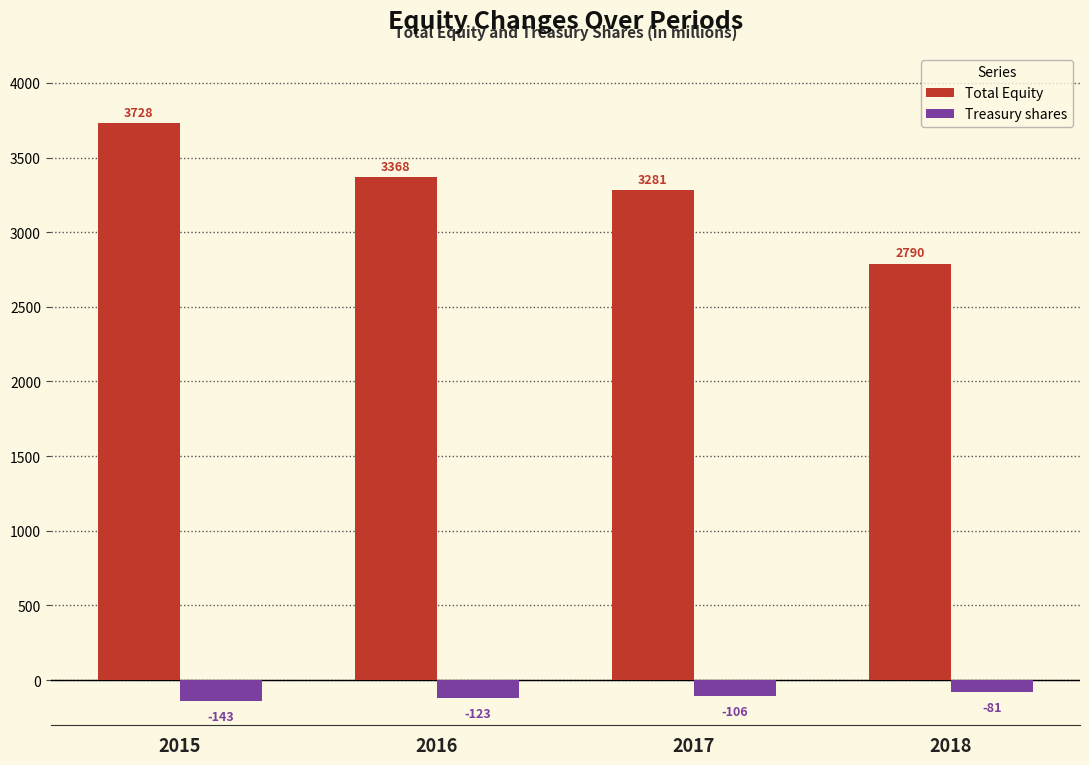

How many Treasury shares values are between -123 and -81?

3